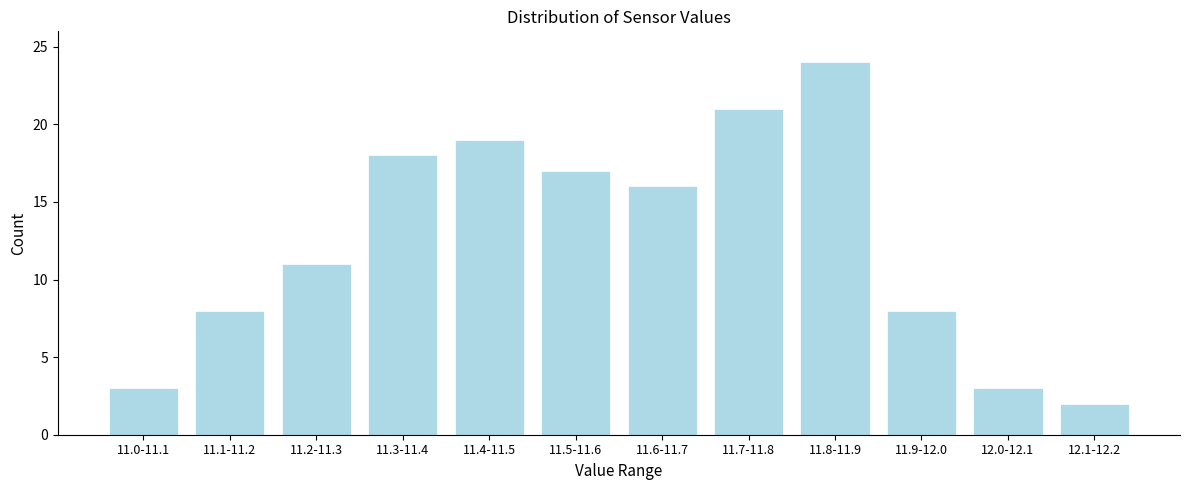

Reading left to right, transcribe all the data shown in this chart.

3	8	11	18	19	17	16	21	24	8	3	2